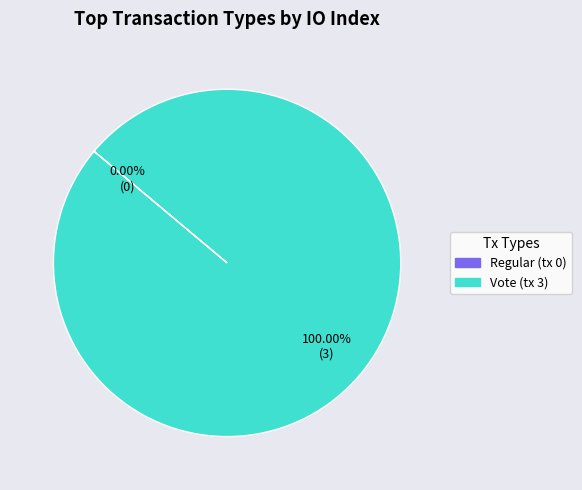

Is Vote (tx 3) the majority of the pie?

Yes